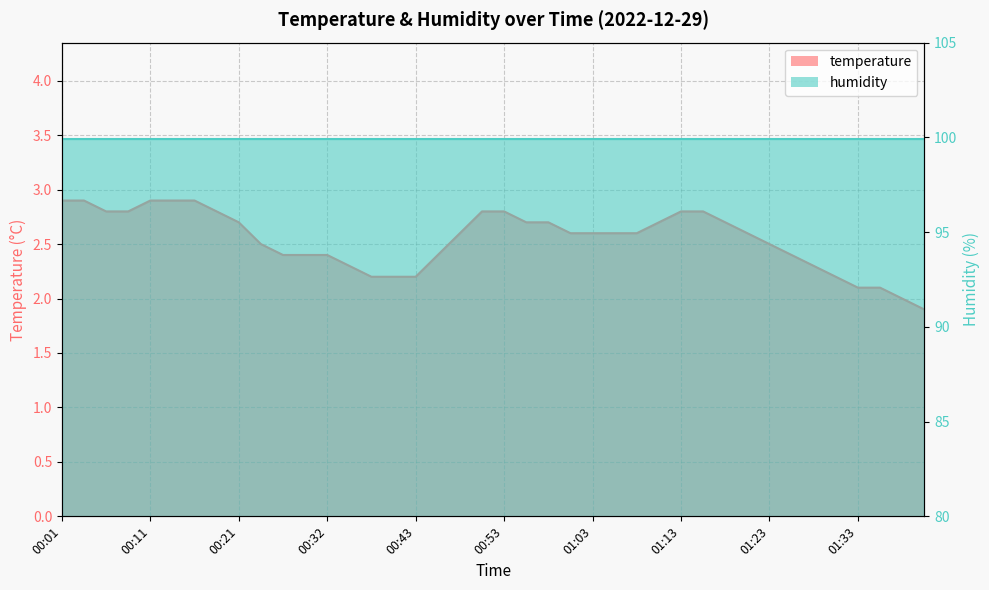

What is the sum of all values?

101.7